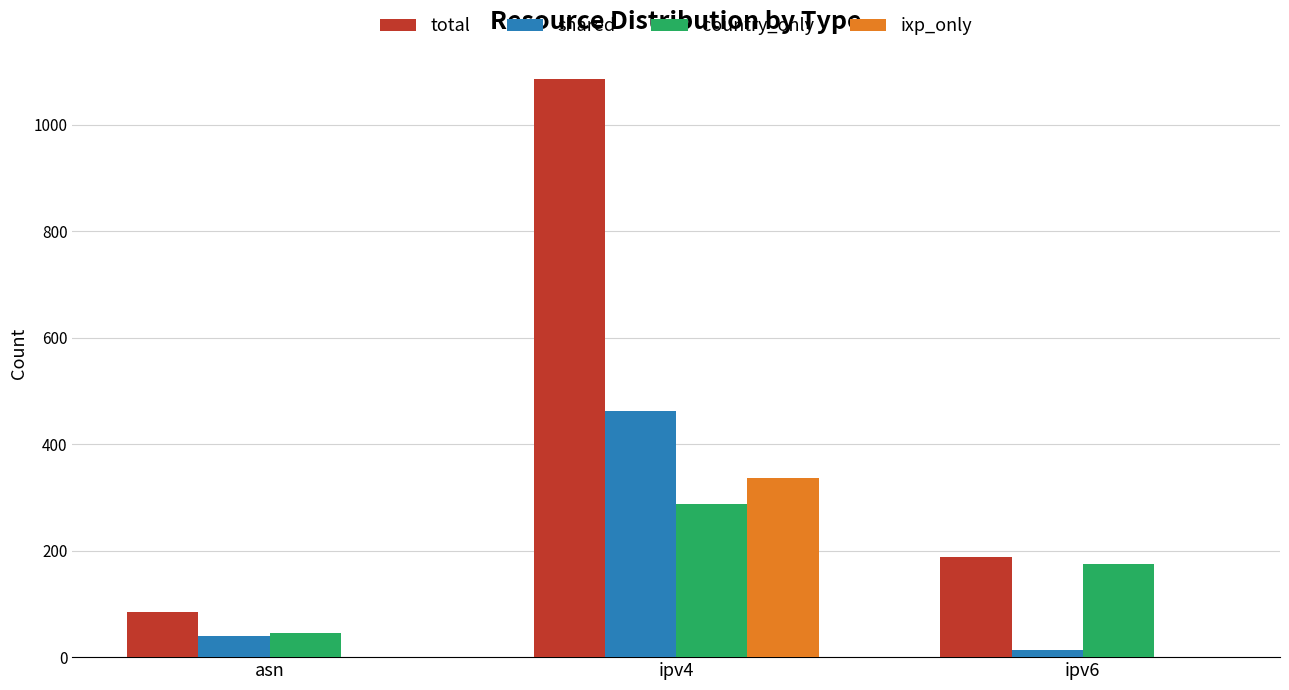

How many groups of bars are there?

3